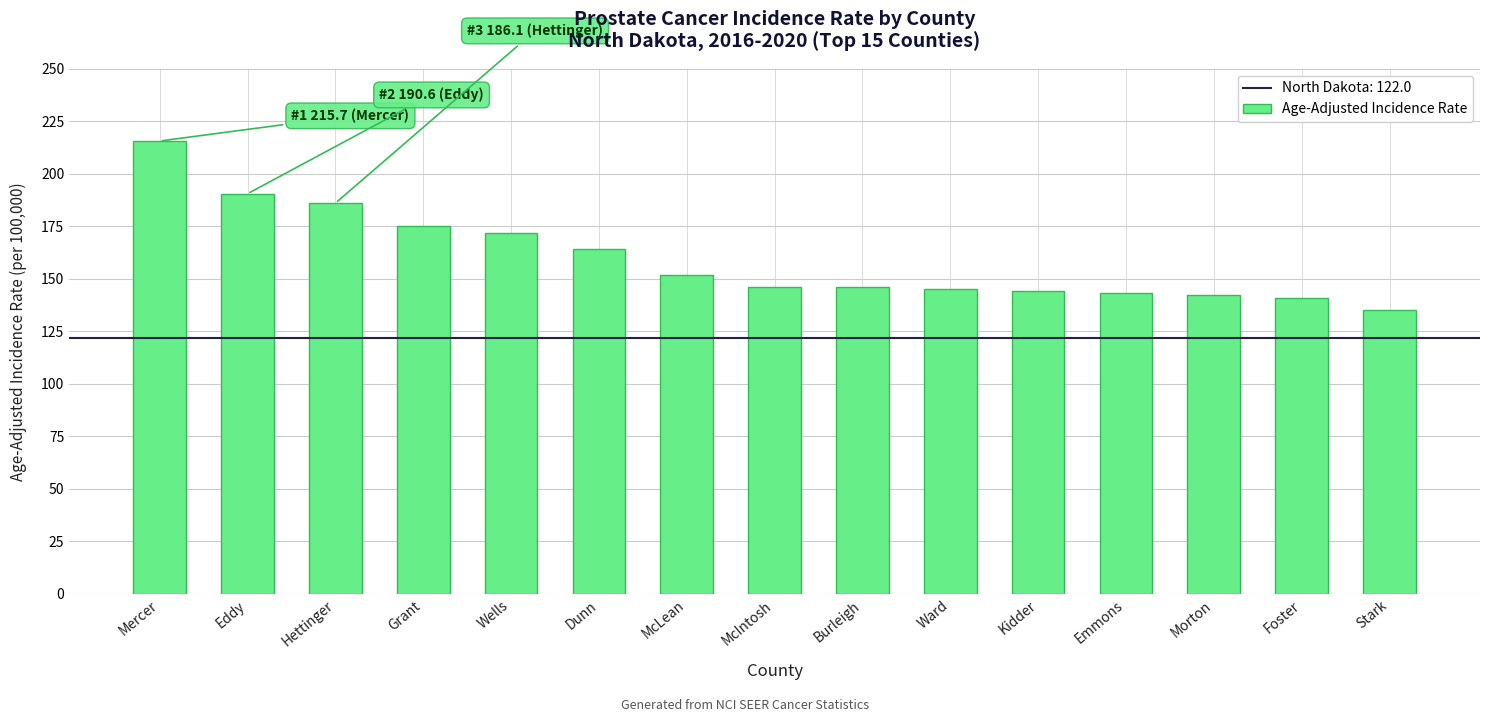

The chart shows a value of 298.2 at Hettinger. True or false?

False